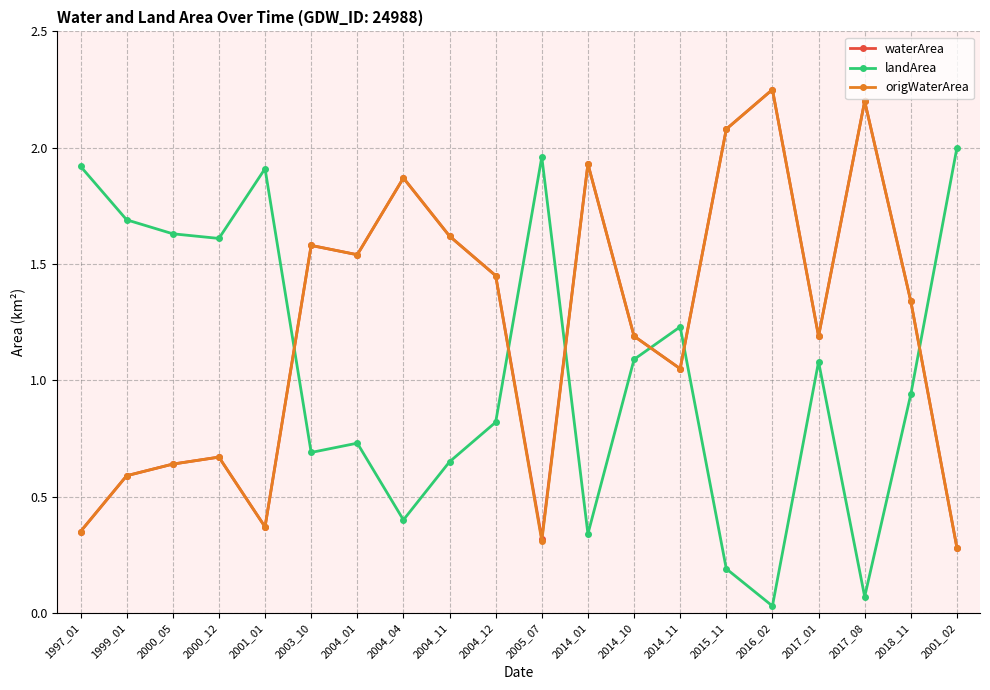

At which category does origWaterArea reach its first local peak?

2000_12